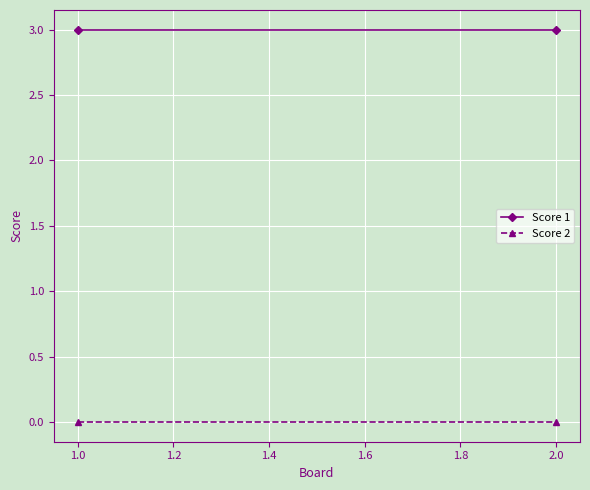

What are all the series names shown in the legend?

Score 1, Score 2